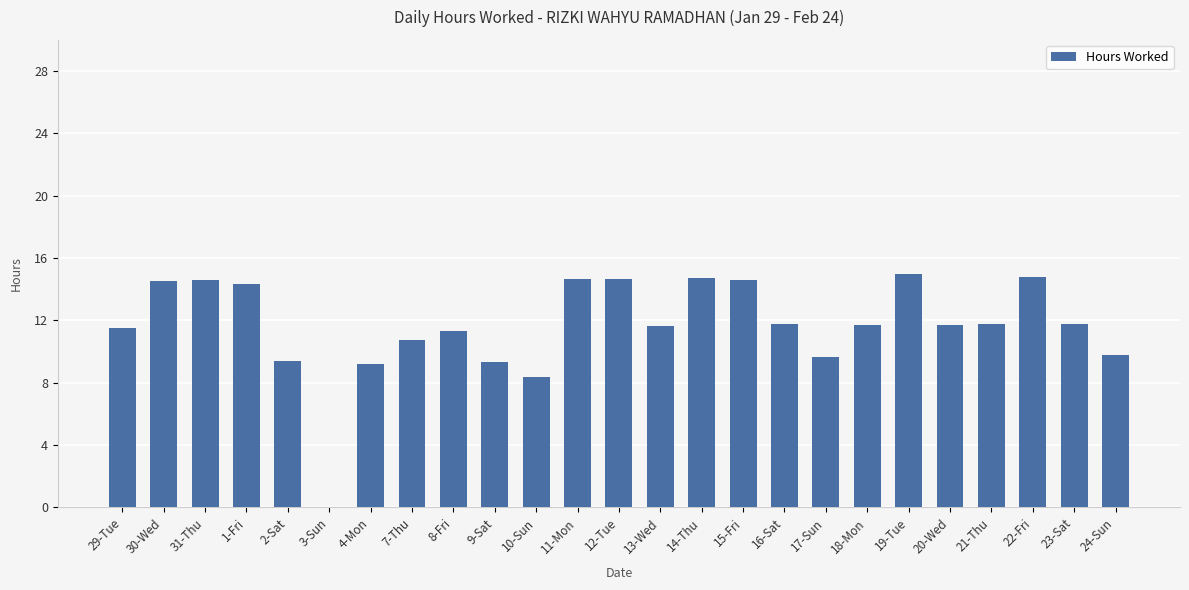

Where is the data nearest to the value 7?

10-Sun